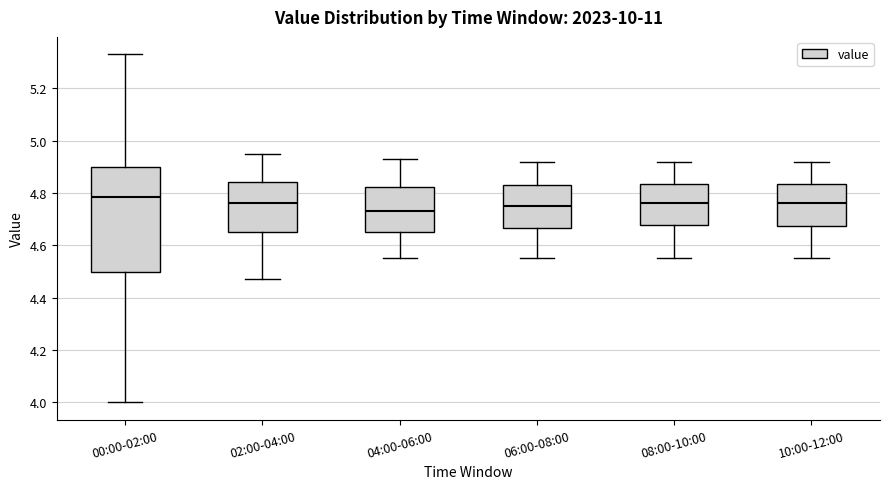

Where is the lower edge of the box for 04:00-06:00 on the y-axis? The values are not printed on the chart, so give them approximately, as read against the axis.

4.66